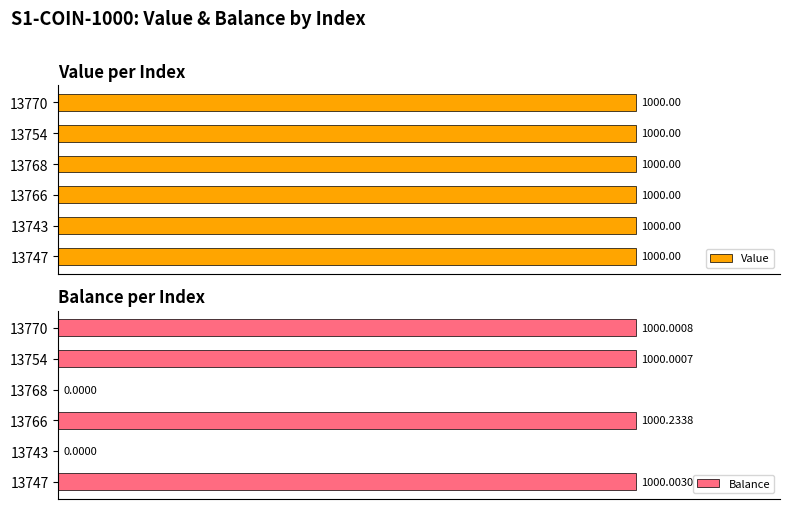

Rank the series by their maximum value, from highest to lowest.

Balance, Value